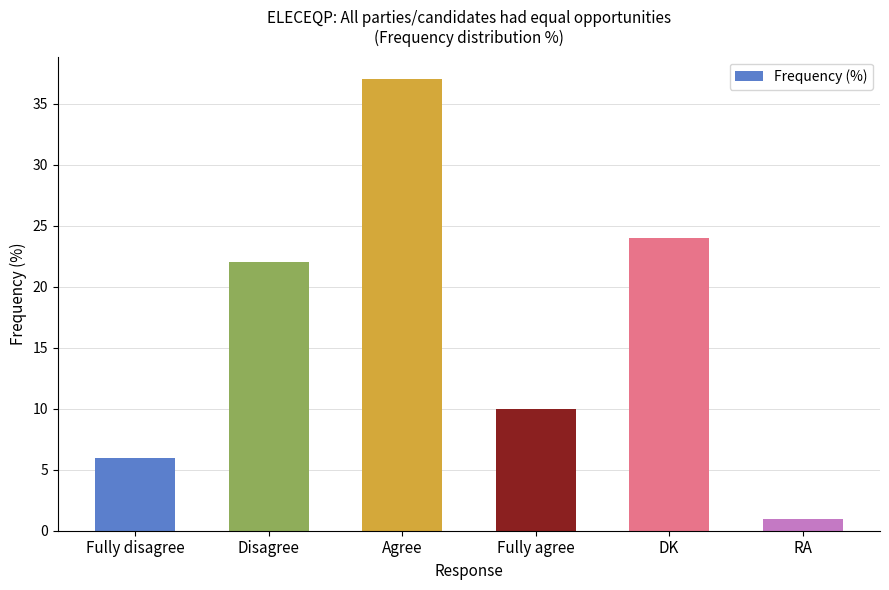

What is the sum of all values?

100